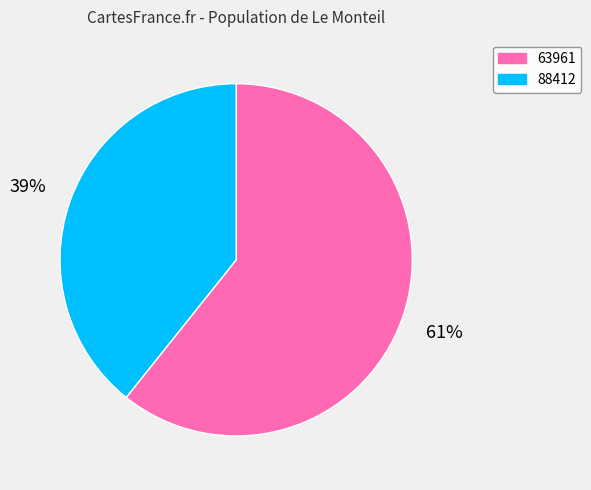

Count the number of slices in the pie.

2